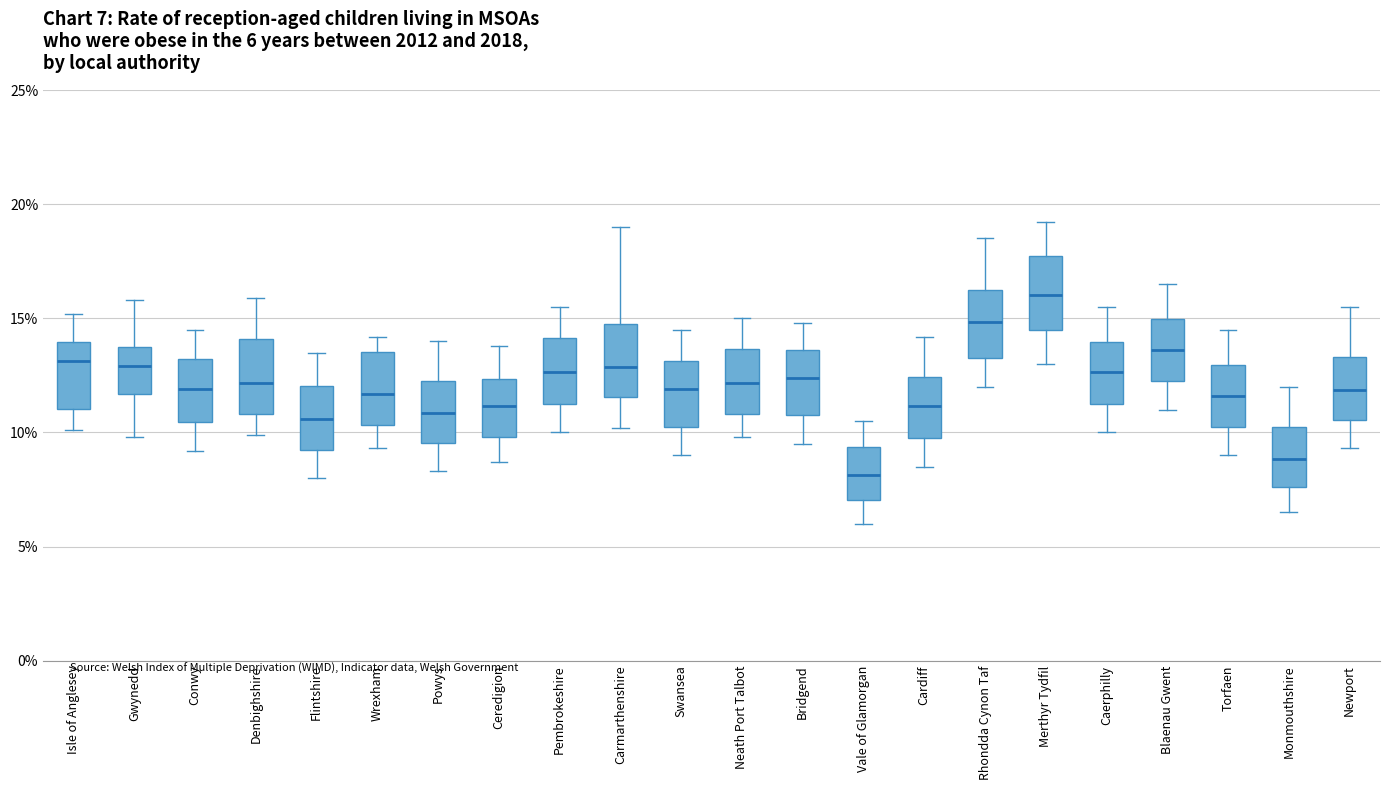

Which box's median line is the highest?

Merthyr Tydfil